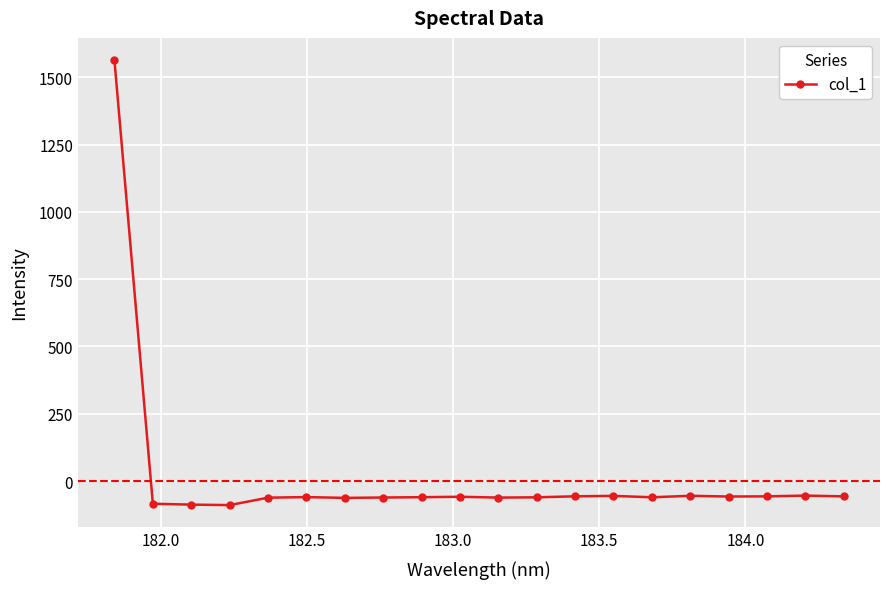

What is the minimum value shown in the chart?

-89.5